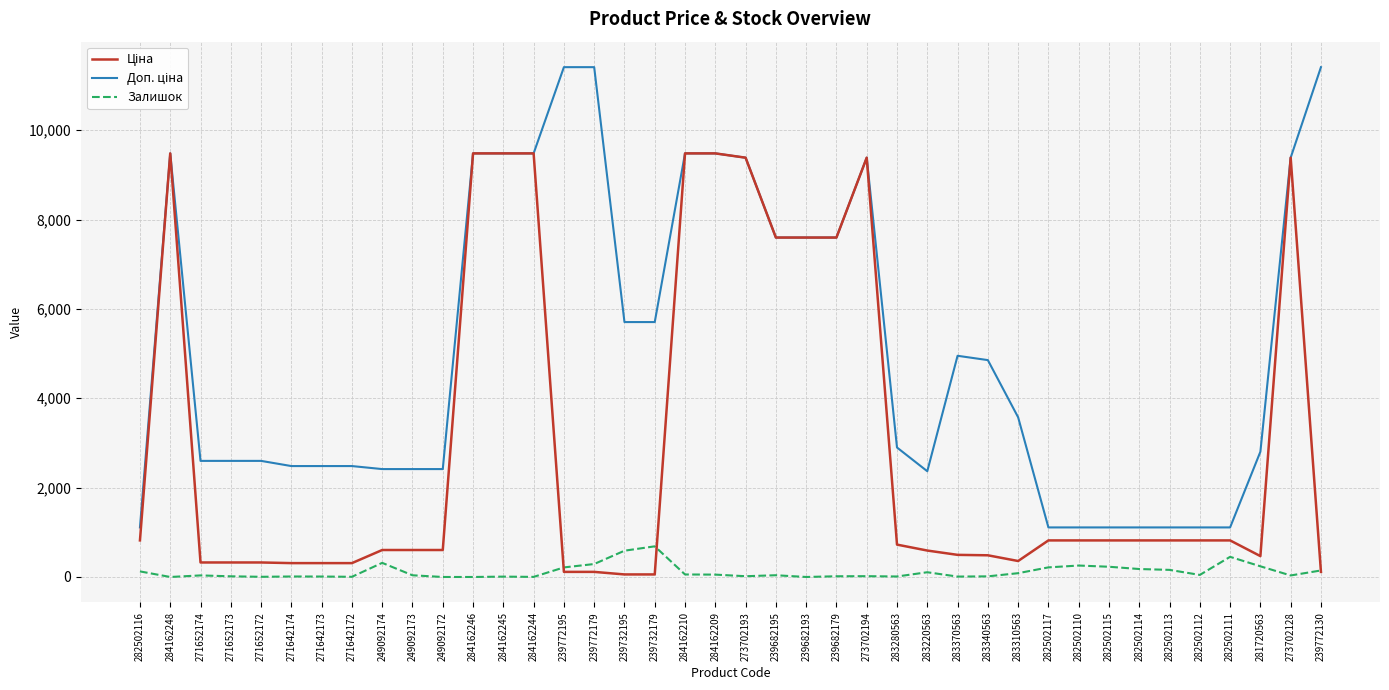

What is the total value across all series at 284162248?

18960.1